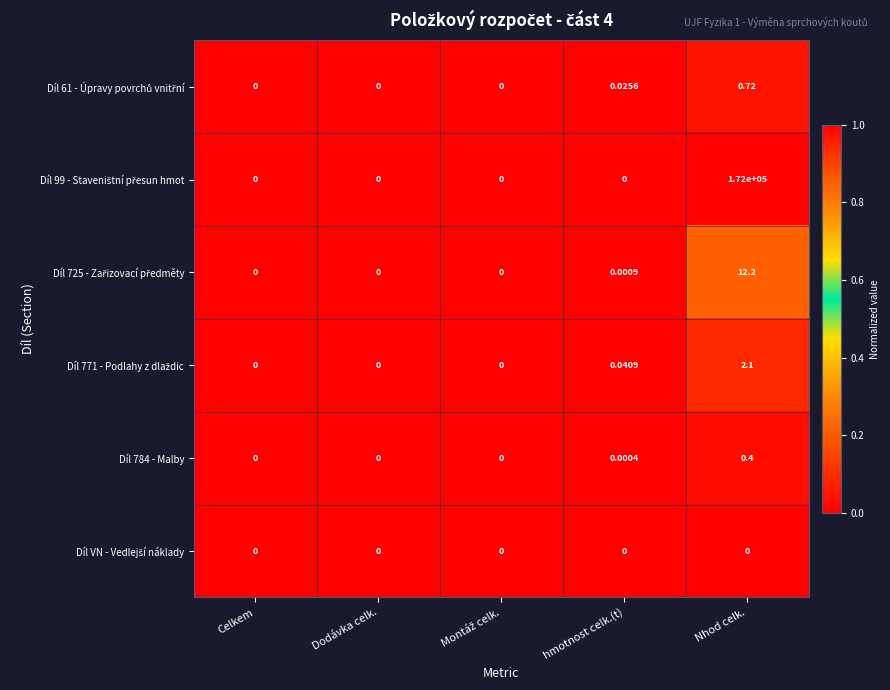

Count the number of categories in the chart.

5